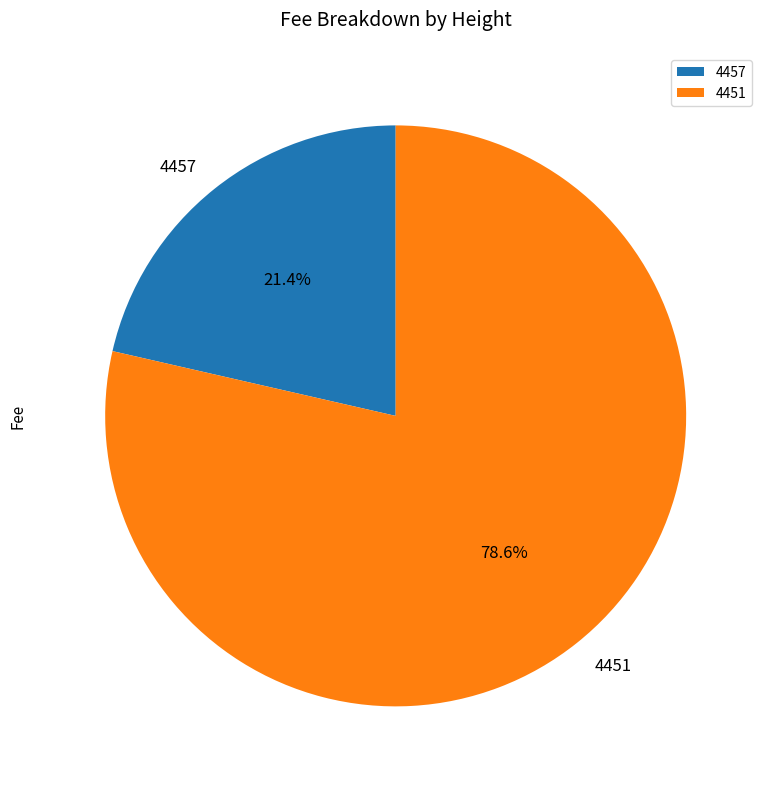

Rank the categories by value from highest to lowest.

4451, 4457